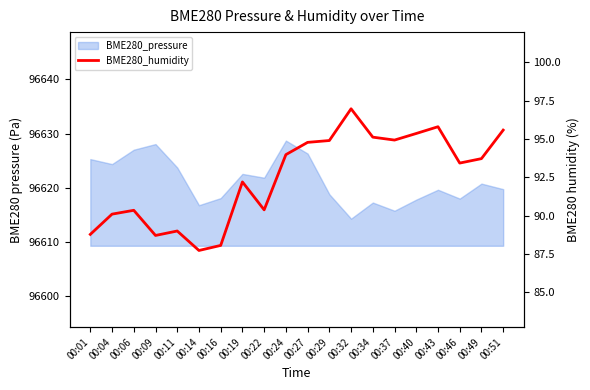

Which label corresponds to the largest value in the chart?

00:32